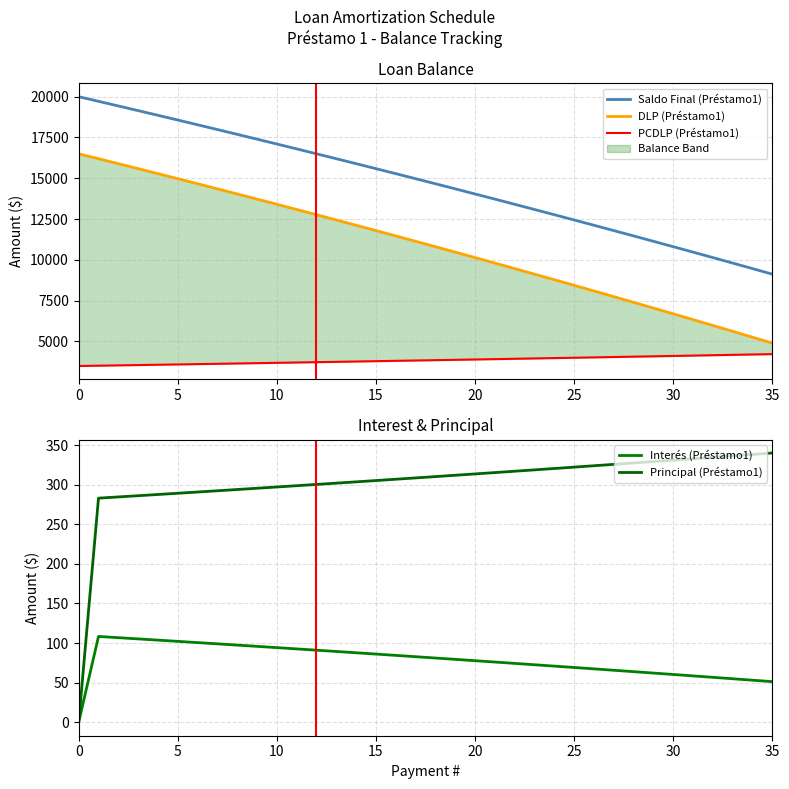

The Saldo Final (Préstamo1) series shows 12812.3 at 0. True or false?

False